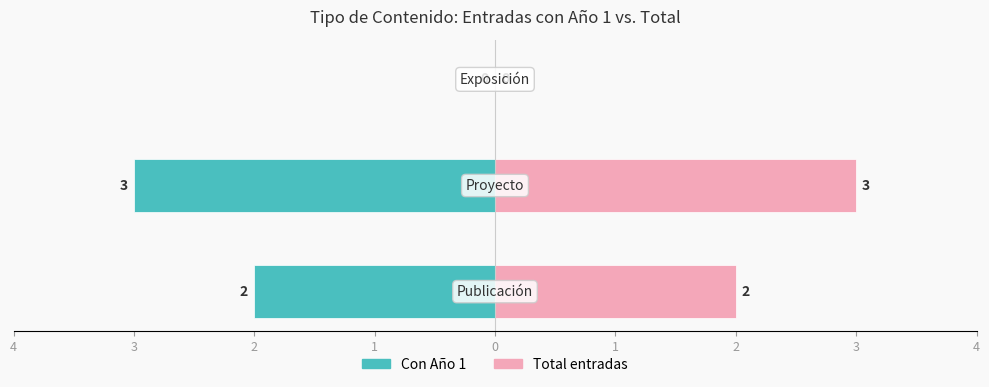

What is the value of the Con Año 1 bar at the 2nd from the left?

-3